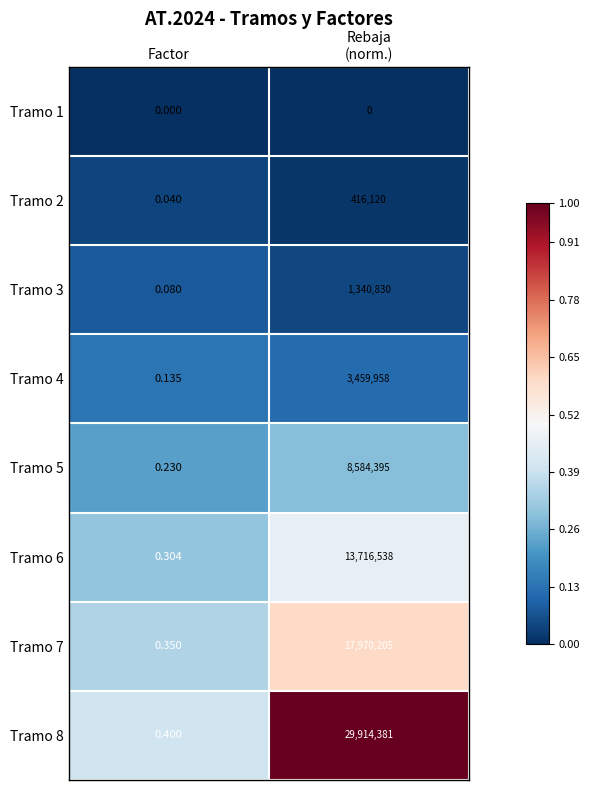

At which label is Tramo 3 closest to 670415?

Factor